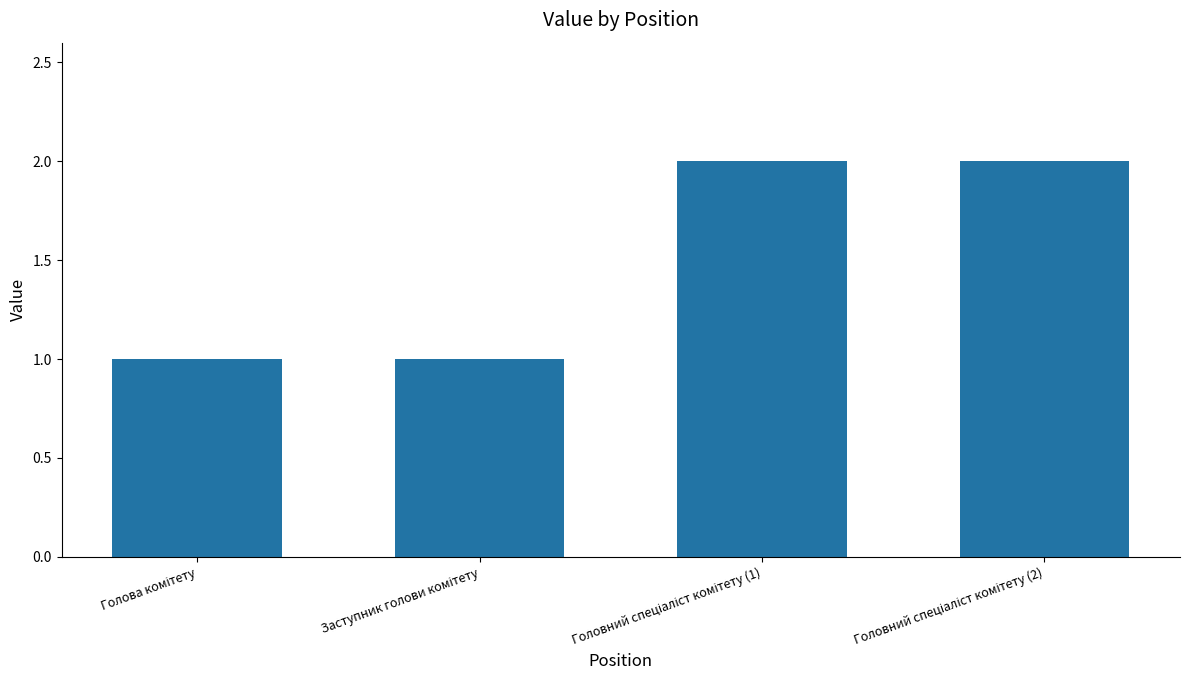

Count the values in the range 1 to 2.

4